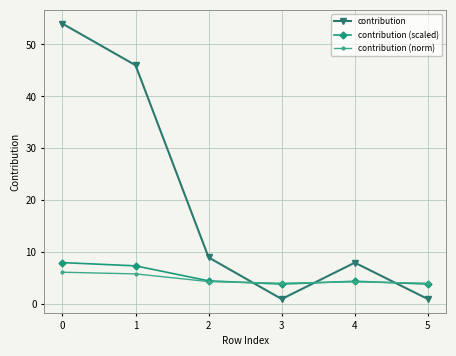

What is the spread (max minus min) of values at 5?

3.0